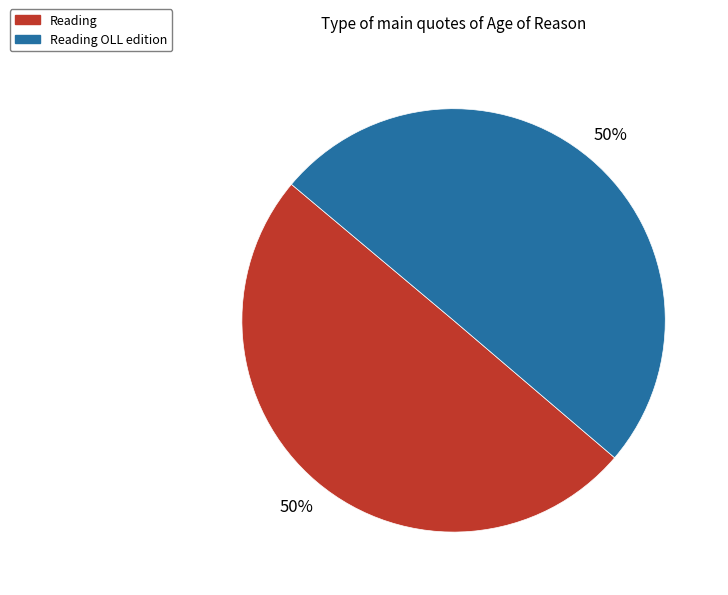

To the nearest percent, what is the average slice percentage?

50%